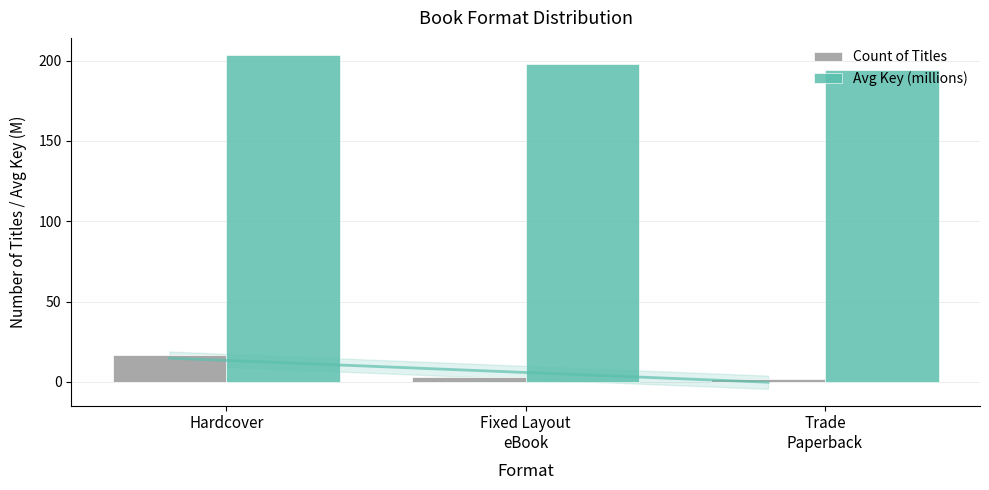

What is the difference between the second highest and minimum values in the Count of Titles series?

1.0